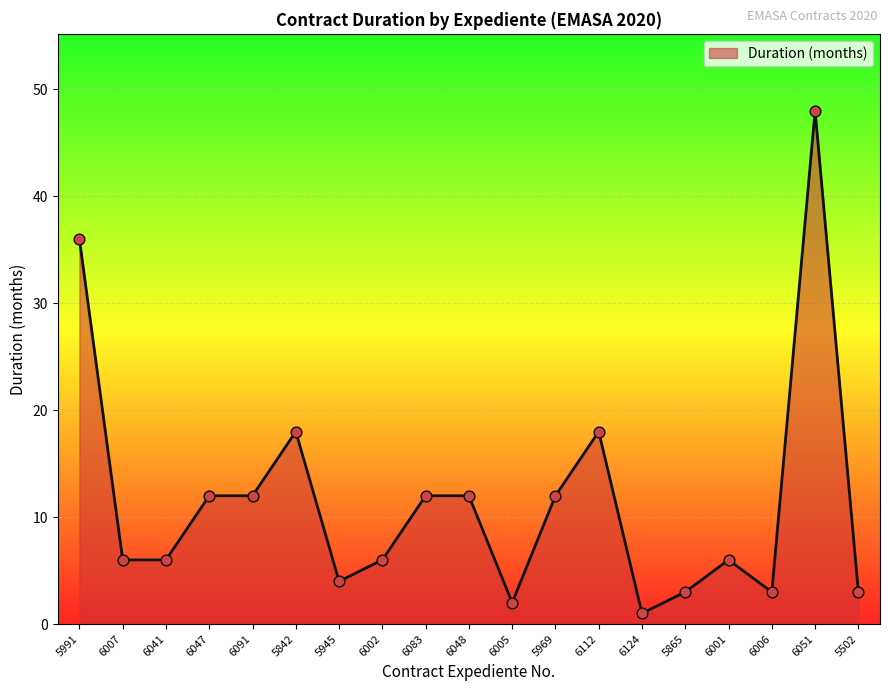

What is the ratio of the value at 6001 to the value at 6047?

0.5